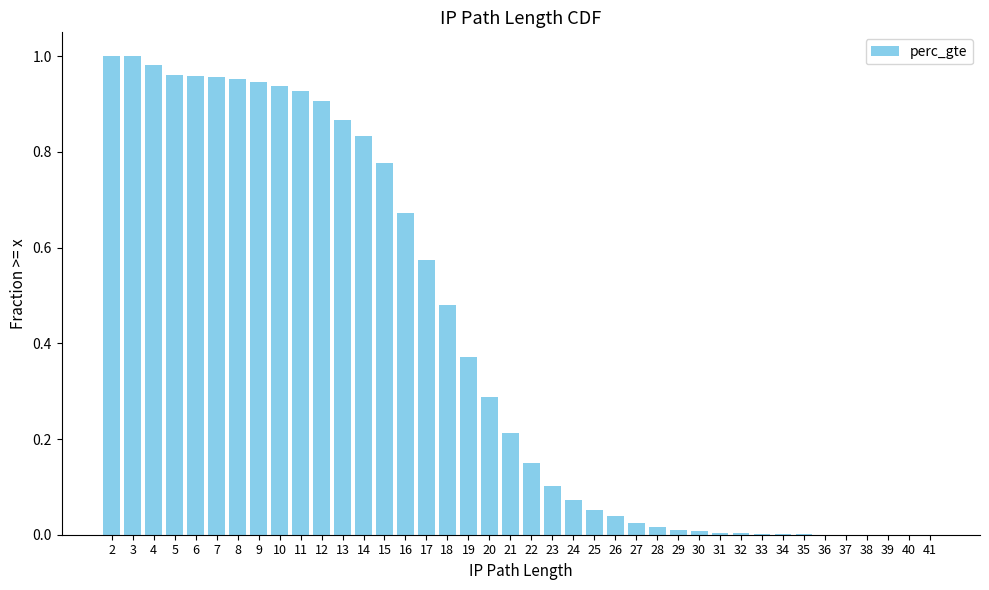

Is it true that the value at 3 is 1.5?

False